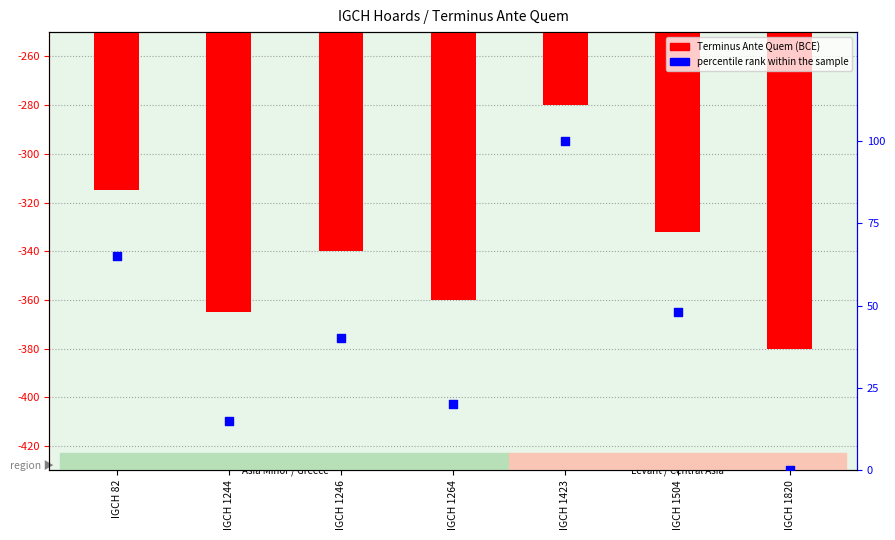

Which series reaches the maximum Y coordinate?

percentile rank within the sample